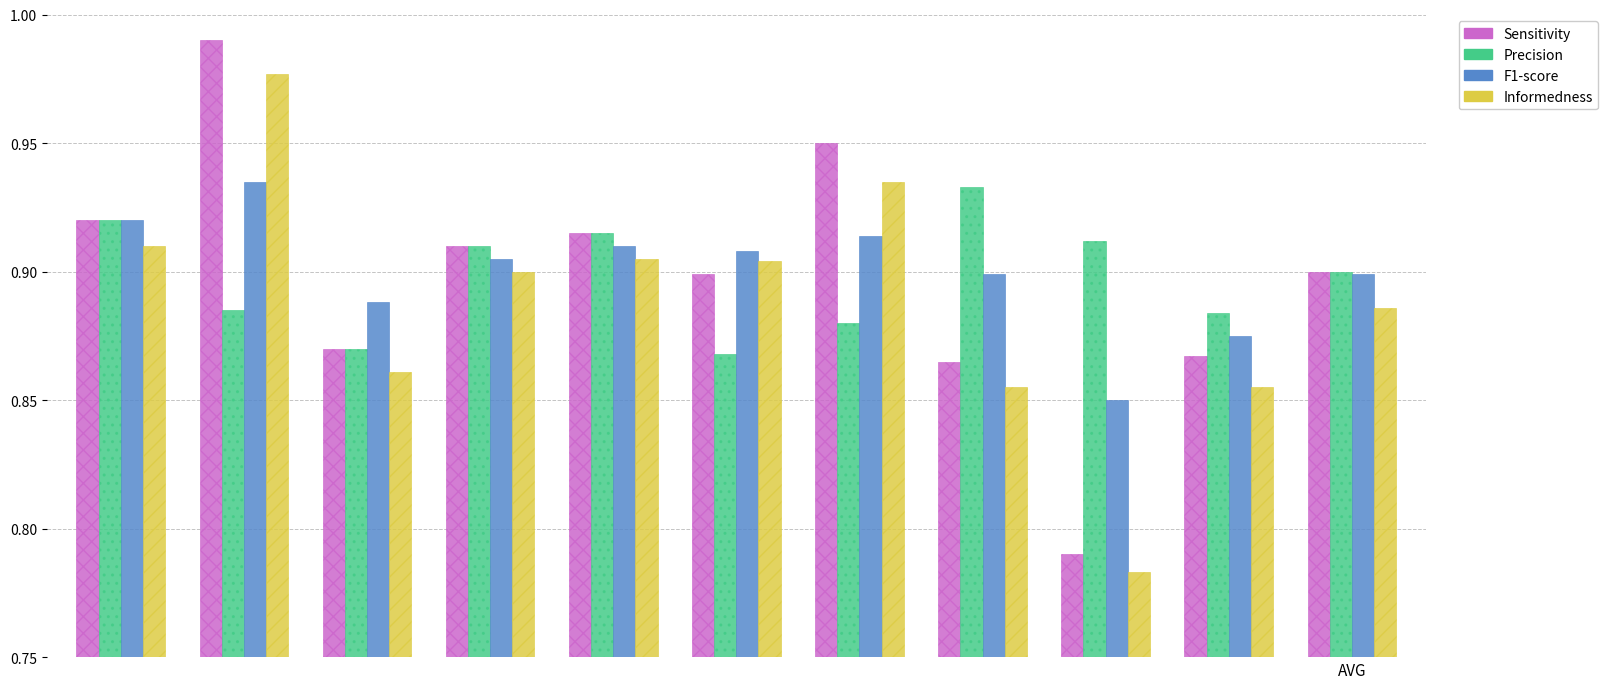

What is the sum of all Informedness values?

9.8